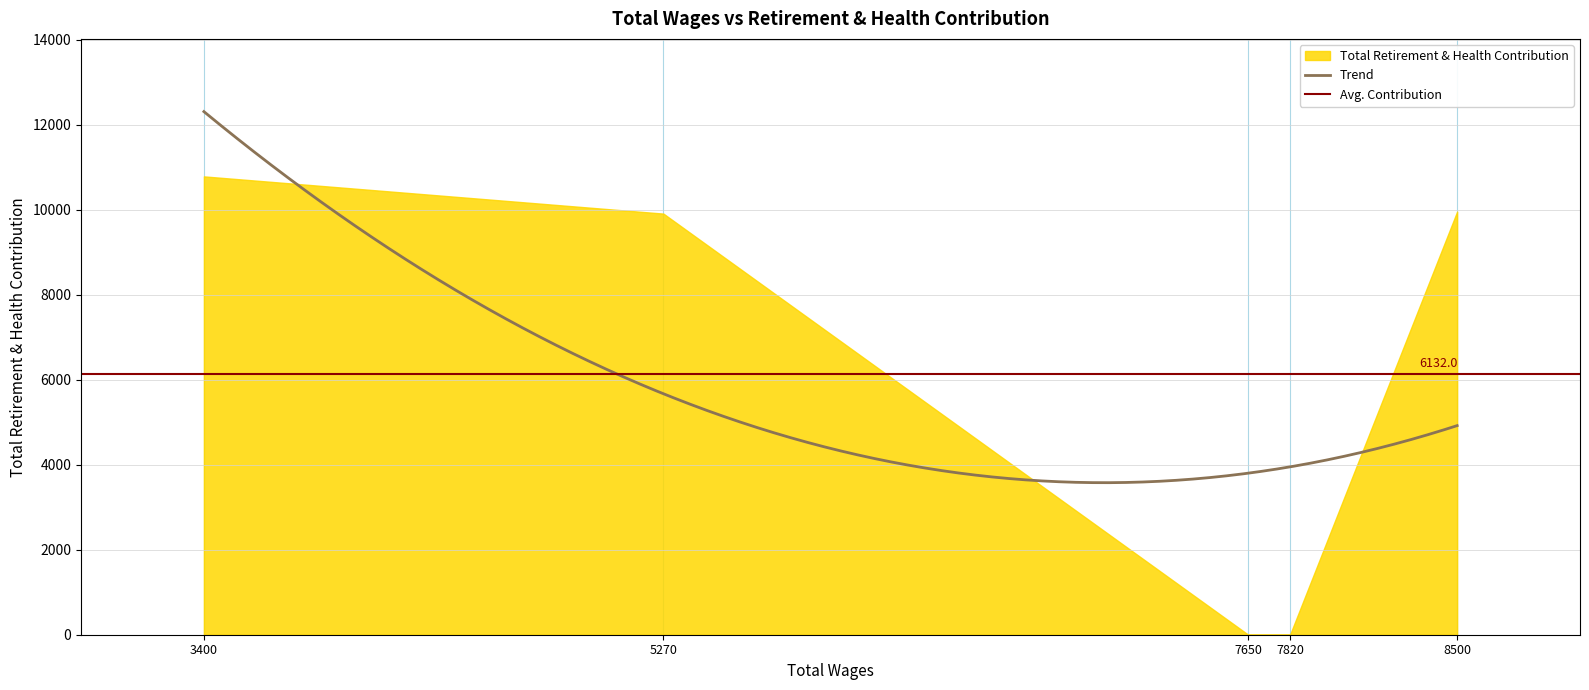

Does the chart have visible grid lines?

Yes